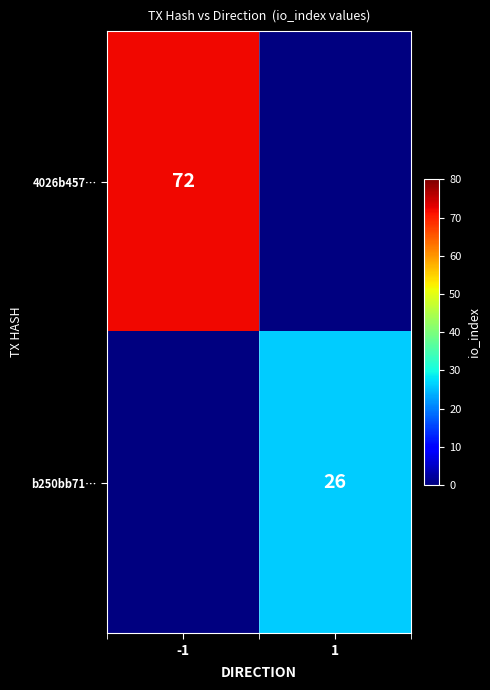

Is the value of 4026b457… at -1 greater than the value of b250bb71… at 1?

Yes